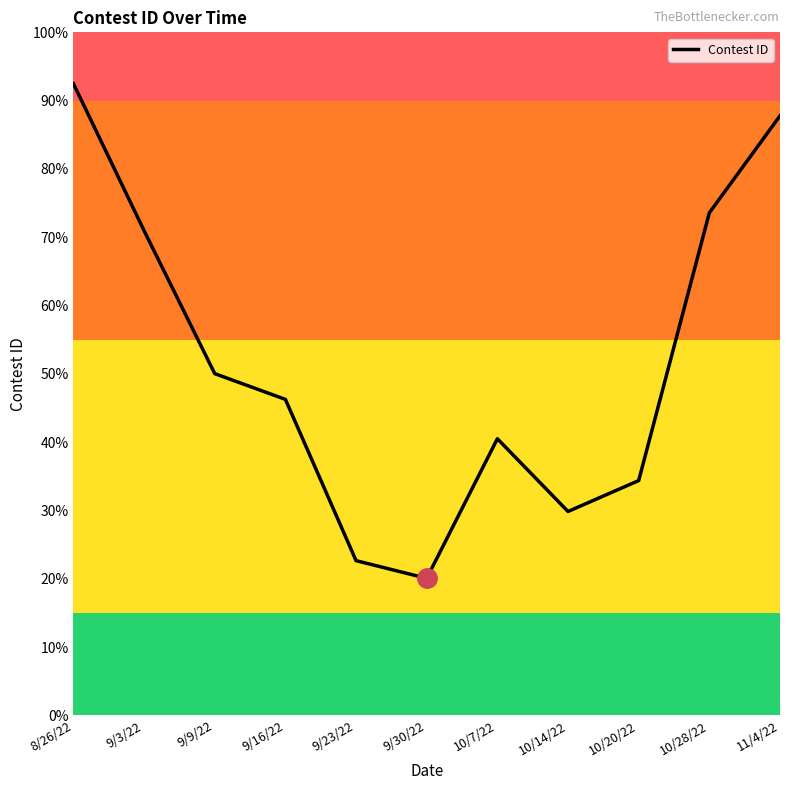

What is the sum of all values?

568.6